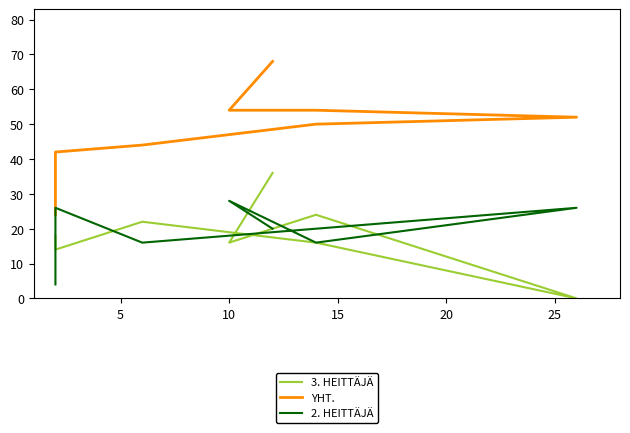

What is the approximate value of 2. HEITTÄJÄ at 20, to the nearest 5?

20